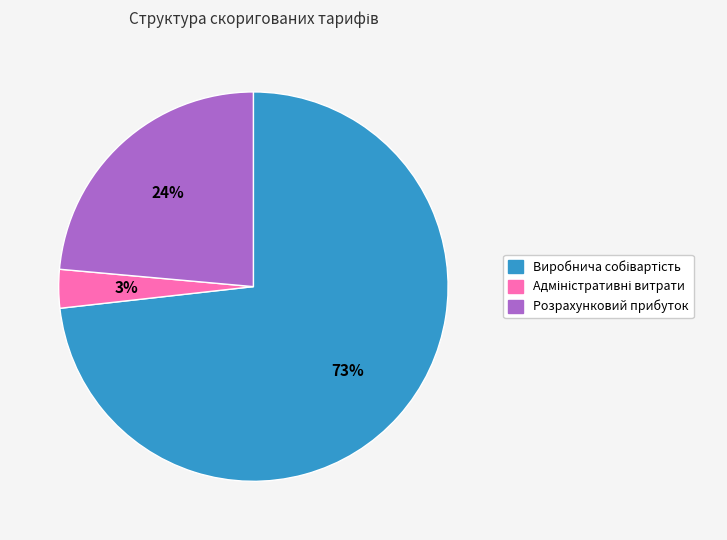

To the nearest percent, what is the difference between the largest and smallest slice percentages?

70%